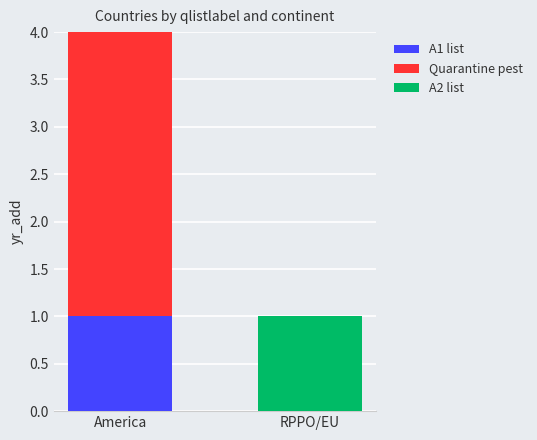

True or false: A1 list has a value of 0 at RPPO/EU.

True